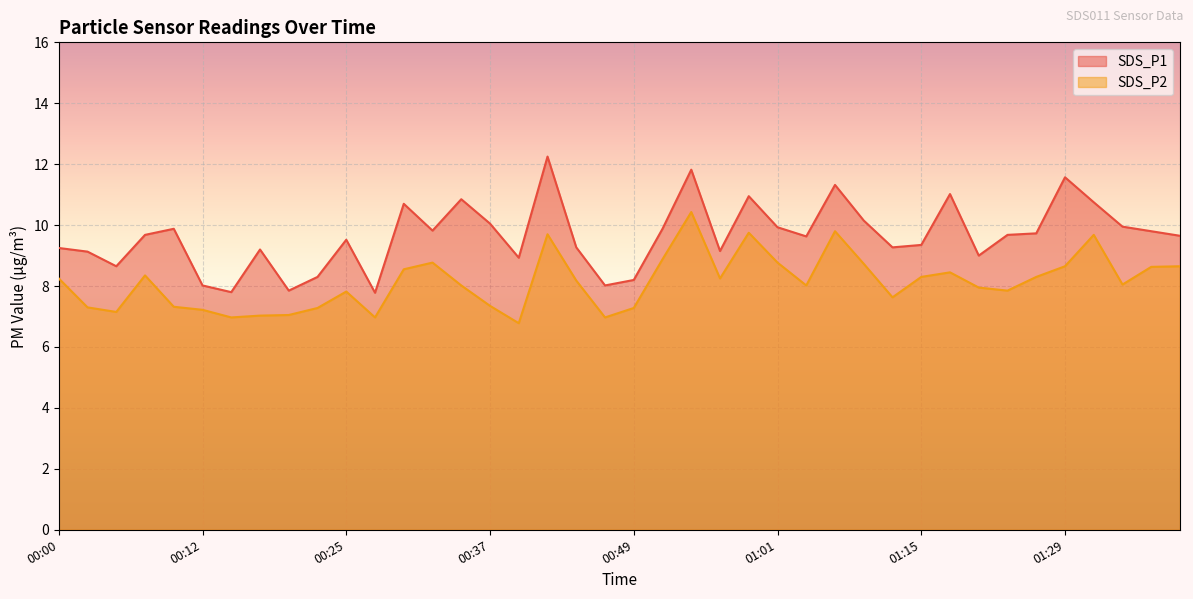

At which label does SDS_P2 first exceed 8?

00:00